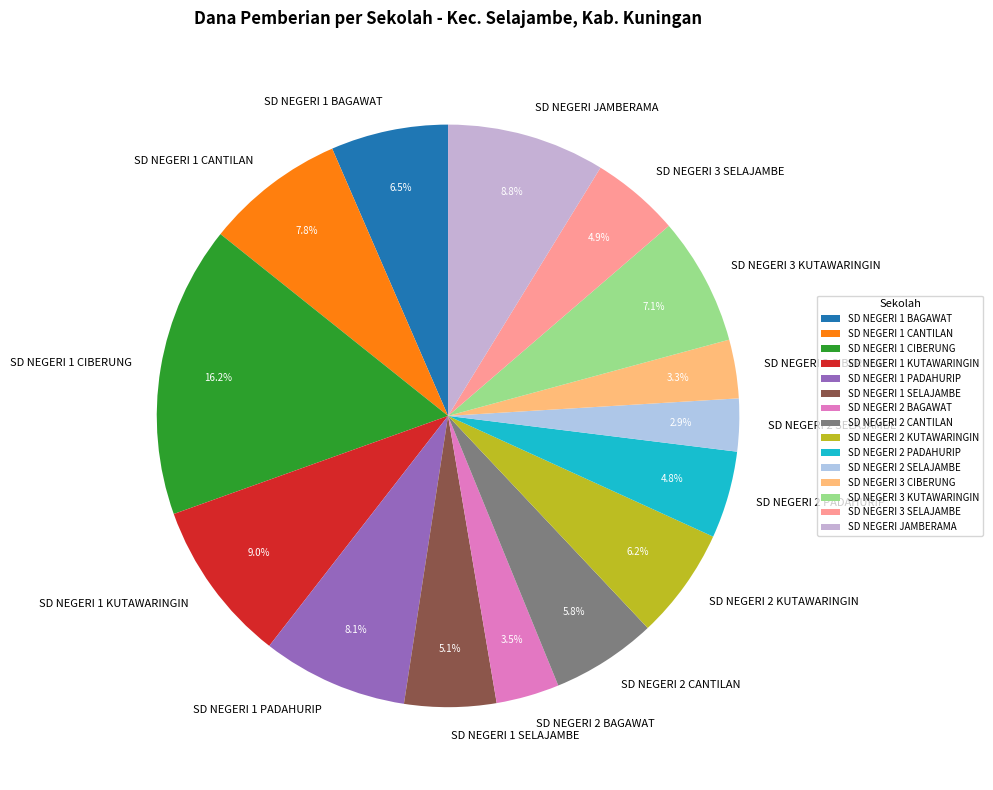

How many segments does this pie chart have?

15